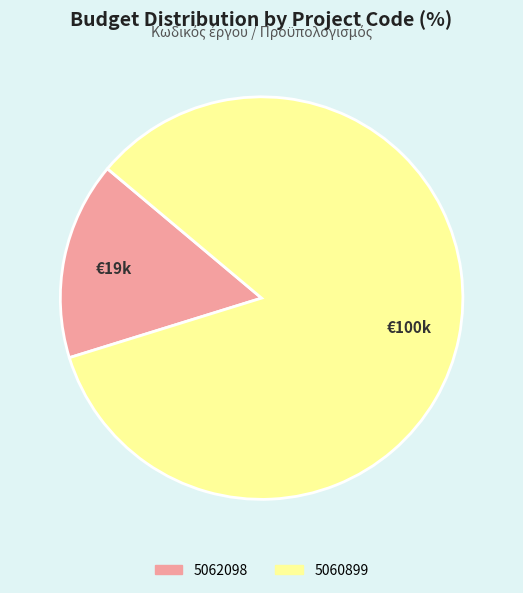

Do 5062098 and 5060899 together represent more than half of the pie?

Yes